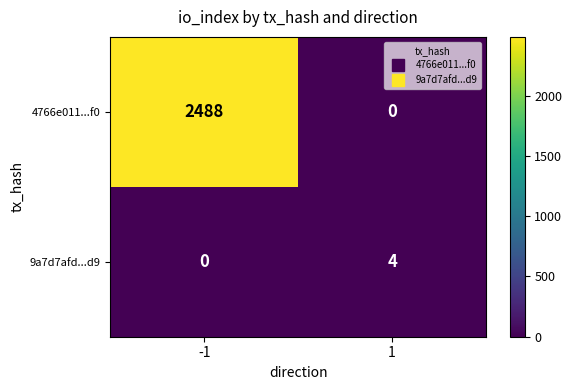

At 1, list the series in order from smallest to largest.

4766e011...f0, 9a7d7afd...d9